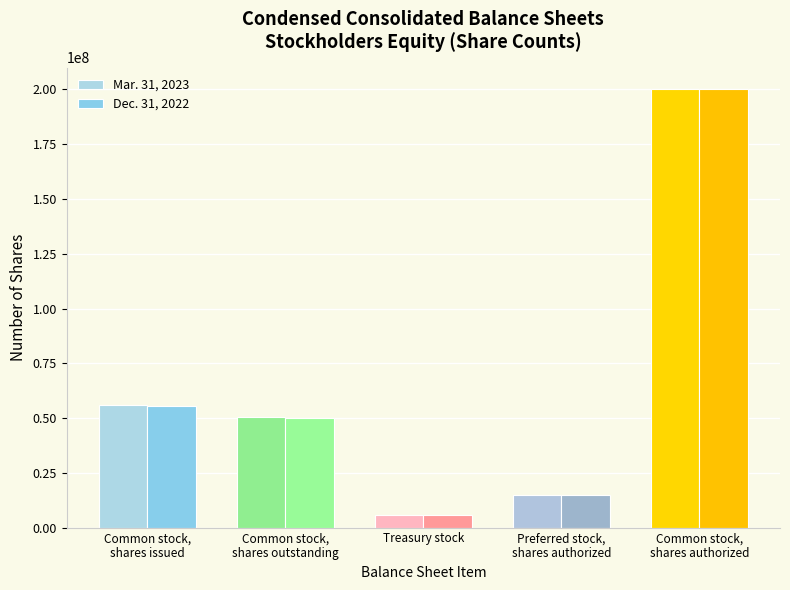

Rank the series by their average value, from lowest to highest.

Dec. 31, 2022, Mar. 31, 2023